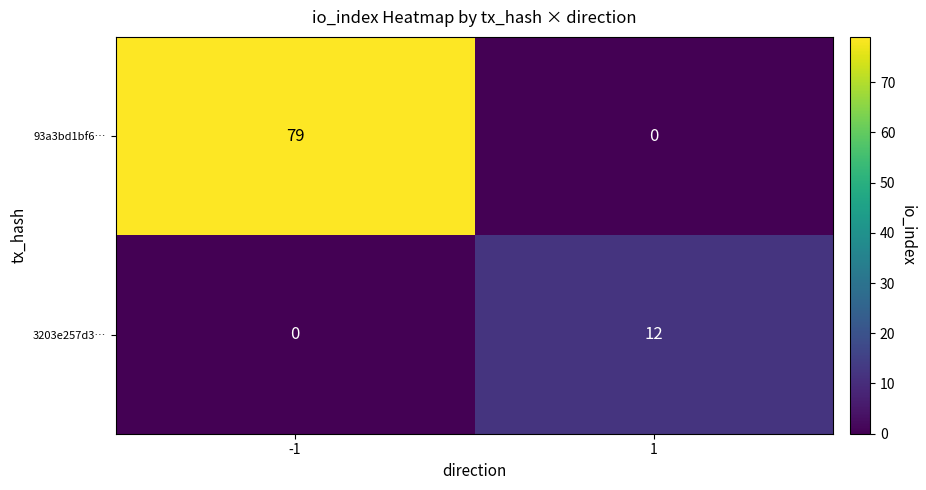

Count the number of data series in this chart.

2